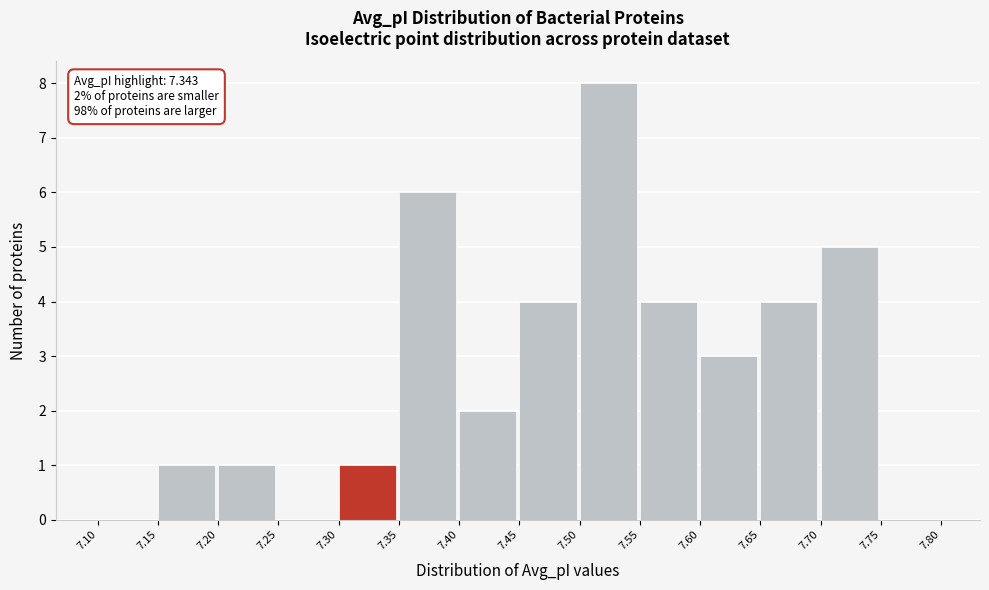

Which range on the x-axis has the tallest bar?

7.50 to 7.55